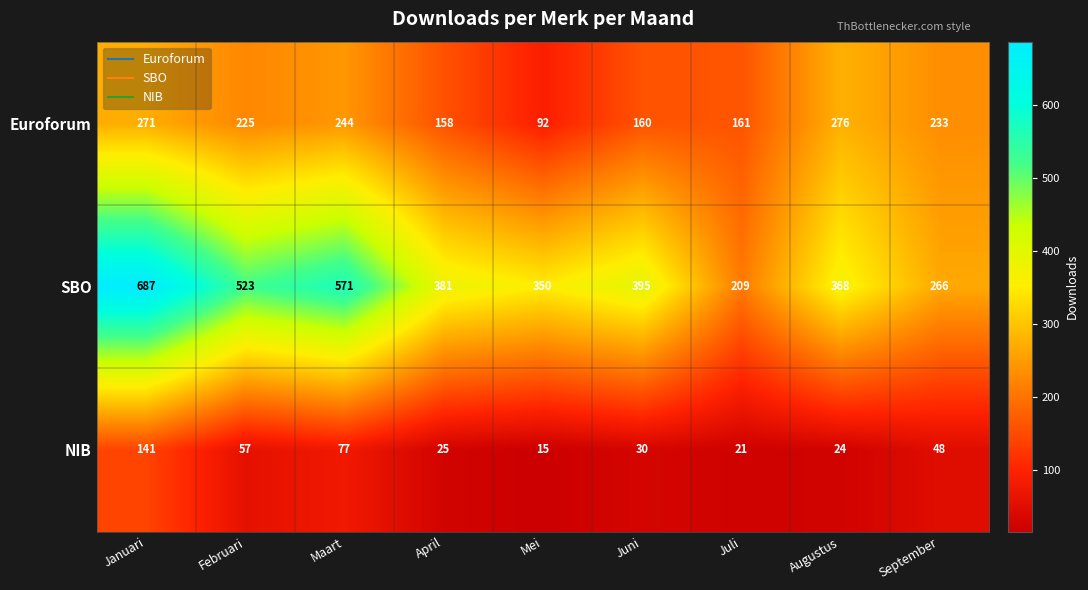

Which series has the largest range (max minus min)?

SBO